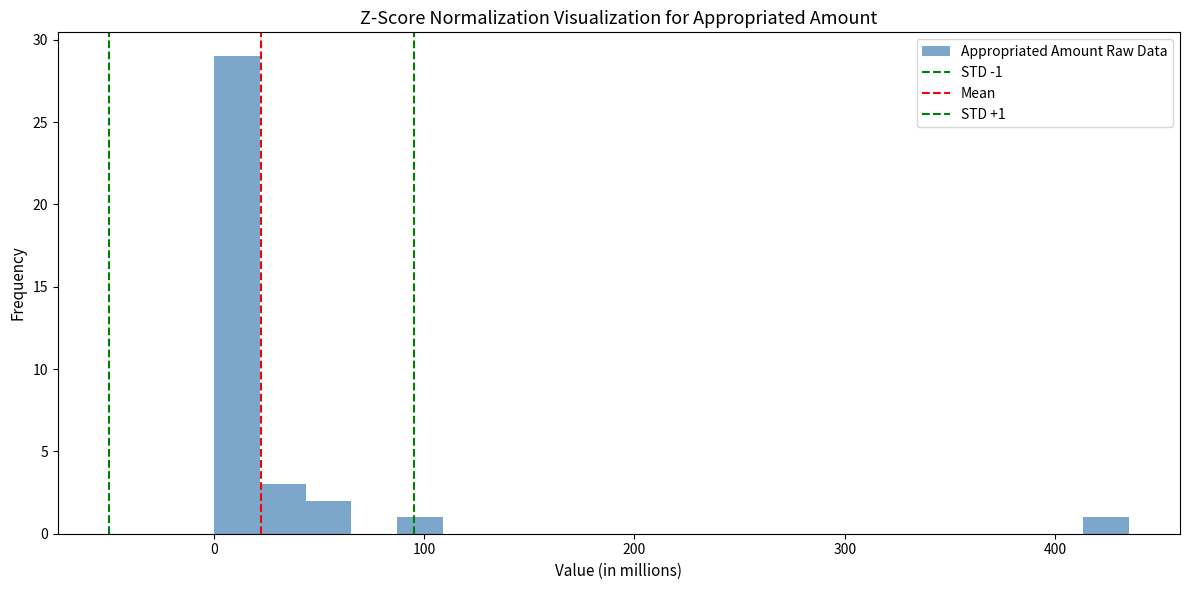

Around what value on the x-axis is the tallest bar? Give the approximate position of its centre, as read against the axis.

10